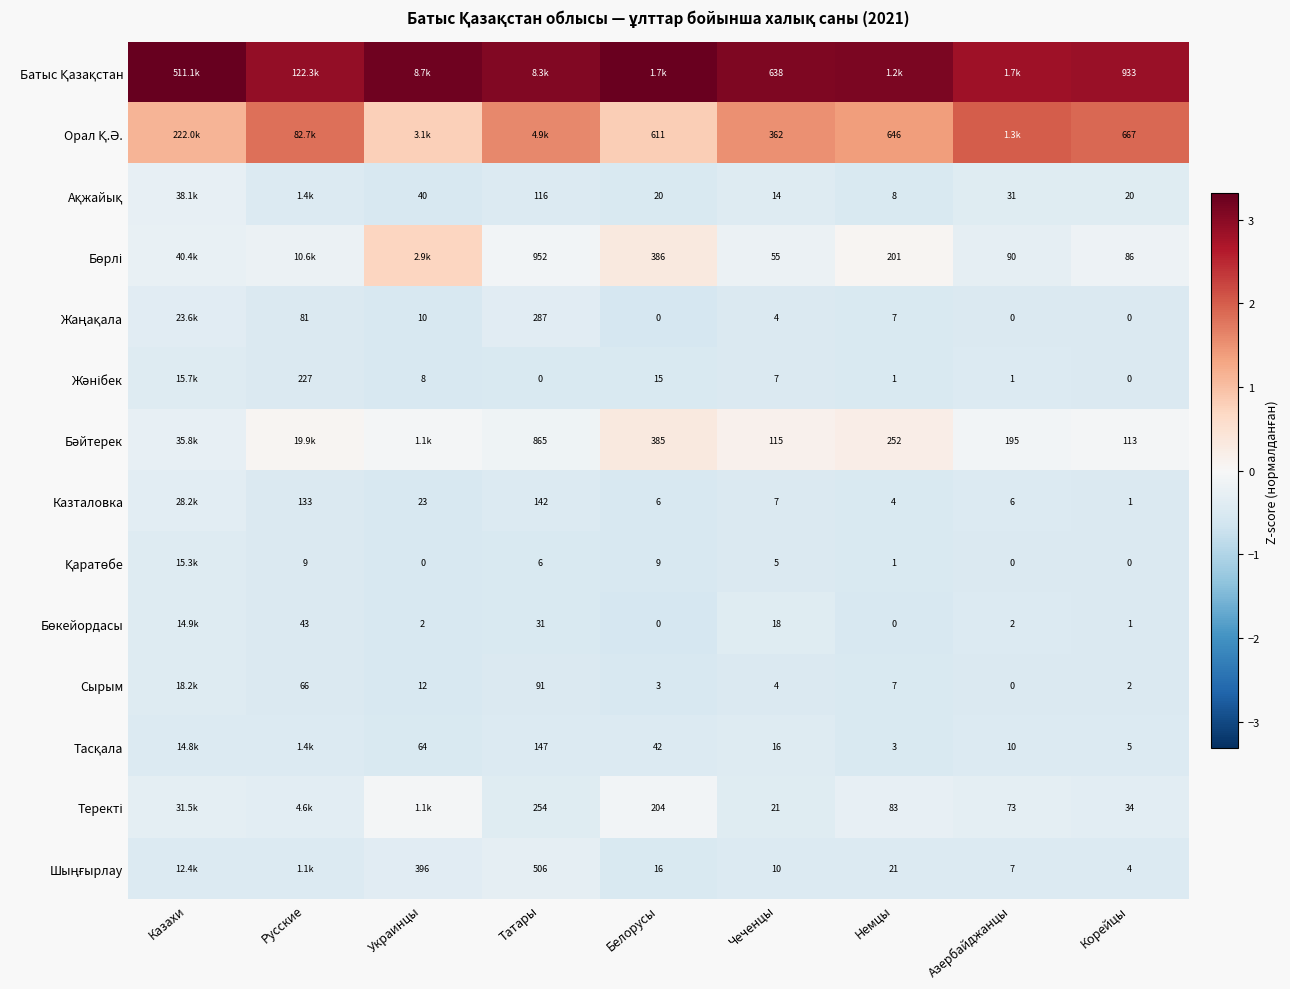

What is the greatest value displayed?

3.3